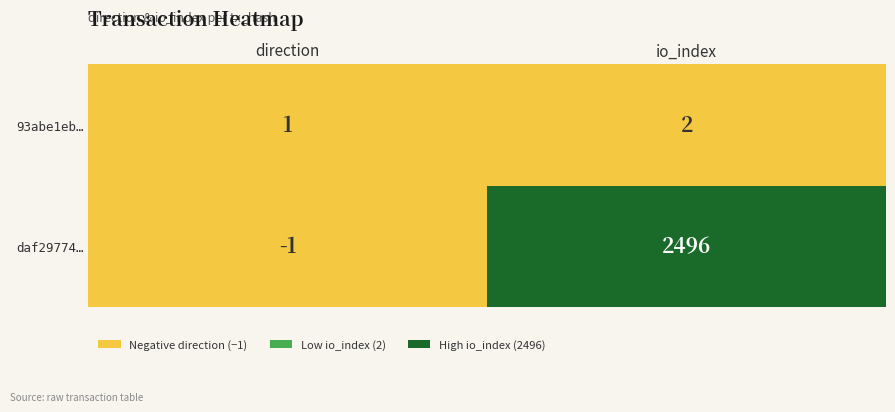

Is it true that 93abe1eb… equals 2 at direction?

False